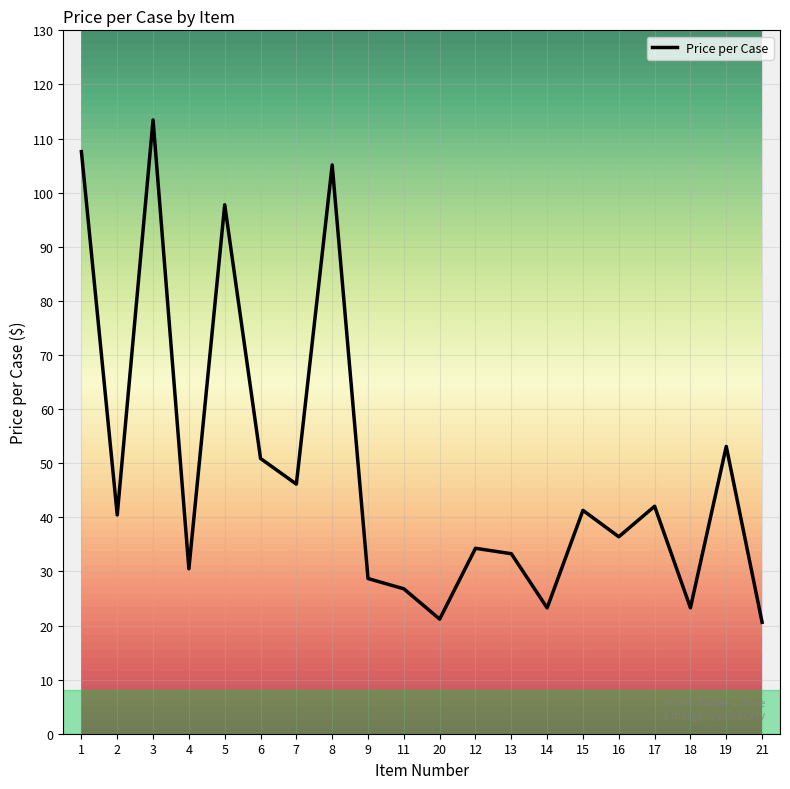

What position from the right is 3?

18